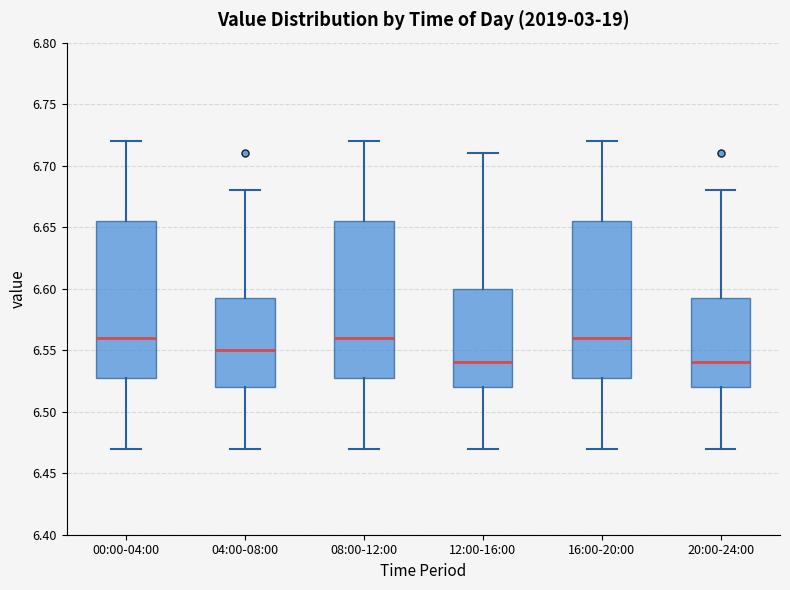

Reading left to right, read every box against the y-axis: the position of its median line, the range the box covers, and the ends of its whiskers. The values are not printed on the chart, so give them approximately, as read against the axis.

00:00-04:00: median 6.560, box 6.530 to 6.655, whiskers 6.470 to 6.720
04:00-08:00: median 6.550, box 6.520 to 6.595, whiskers 6.470 to 6.680
08:00-12:00: median 6.560, box 6.530 to 6.655, whiskers 6.470 to 6.720
12:00-16:00: median 6.540, box 6.520 to 6.600, whiskers 6.470 to 6.710
16:00-20:00: median 6.560, box 6.530 to 6.655, whiskers 6.470 to 6.720
20:00-24:00: median 6.540, box 6.520 to 6.595, whiskers 6.470 to 6.680